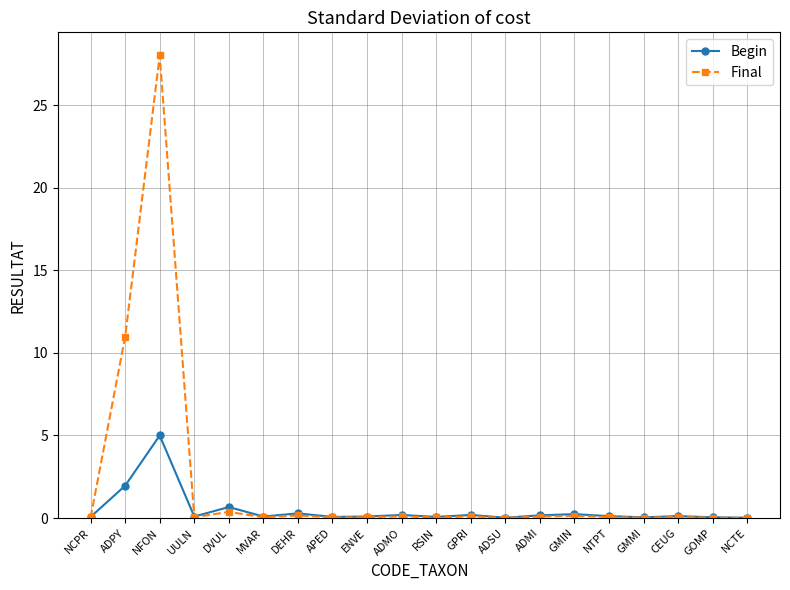

What are all the series names shown in the legend?

Begin, Final